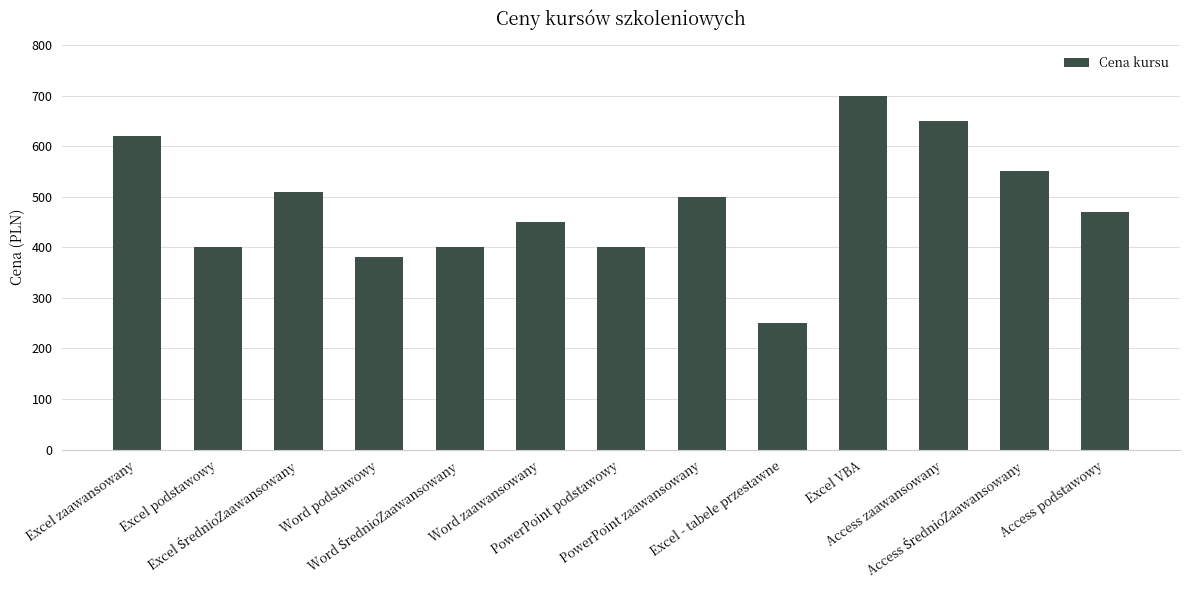

What is the average value?

483